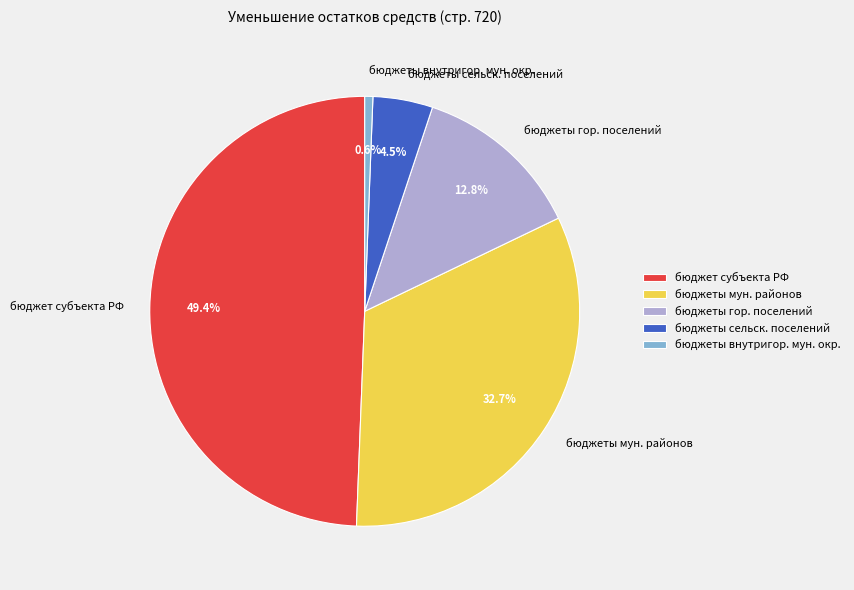

What is the ratio of the value at бюджет субъекта РФ to the value at бюджеты мун. районов?

1.5